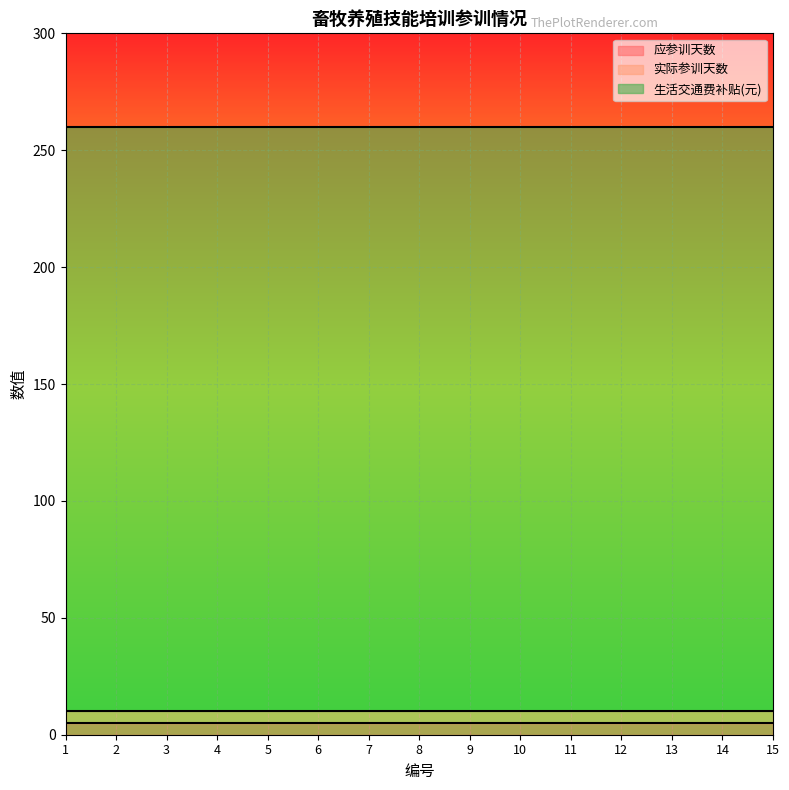

Between 11 and 12, which series saw the biggest shift?

应参训天数